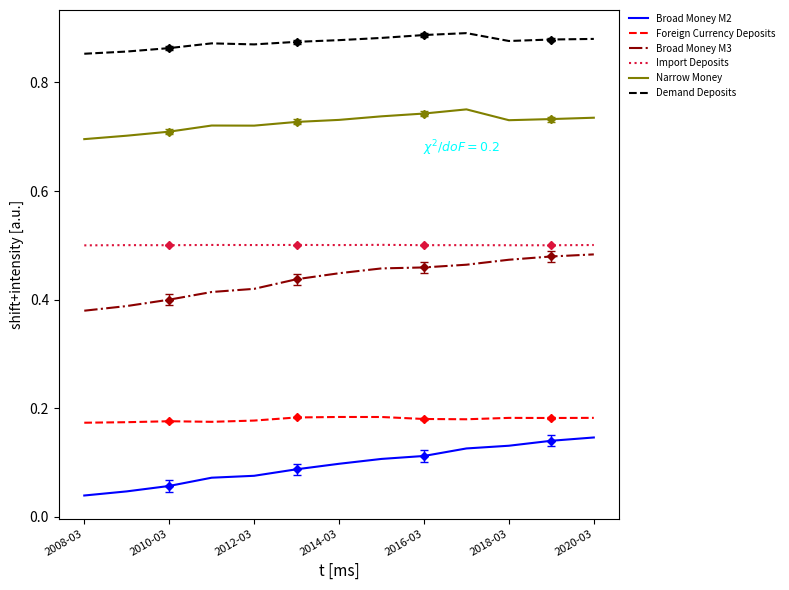

True or false: Narrow Money and Demand Deposits intersect in this chart.

False